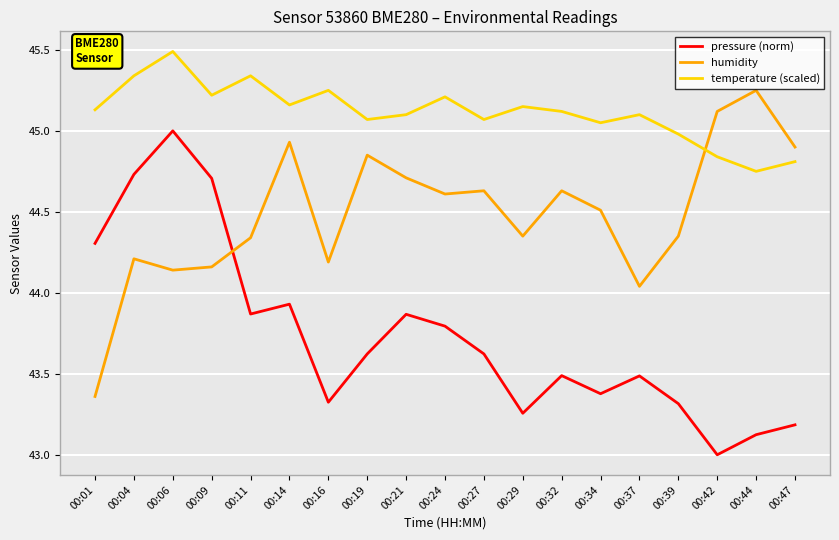

True or false: humidity has a value of 68.5 at 00:06.

False